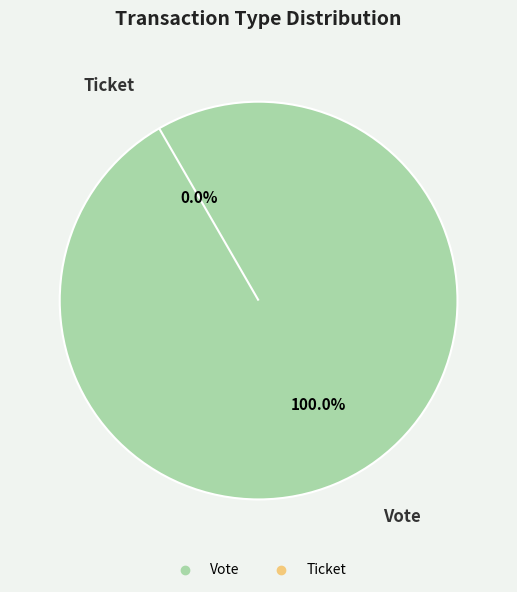

Which slice is the largest?

Vote